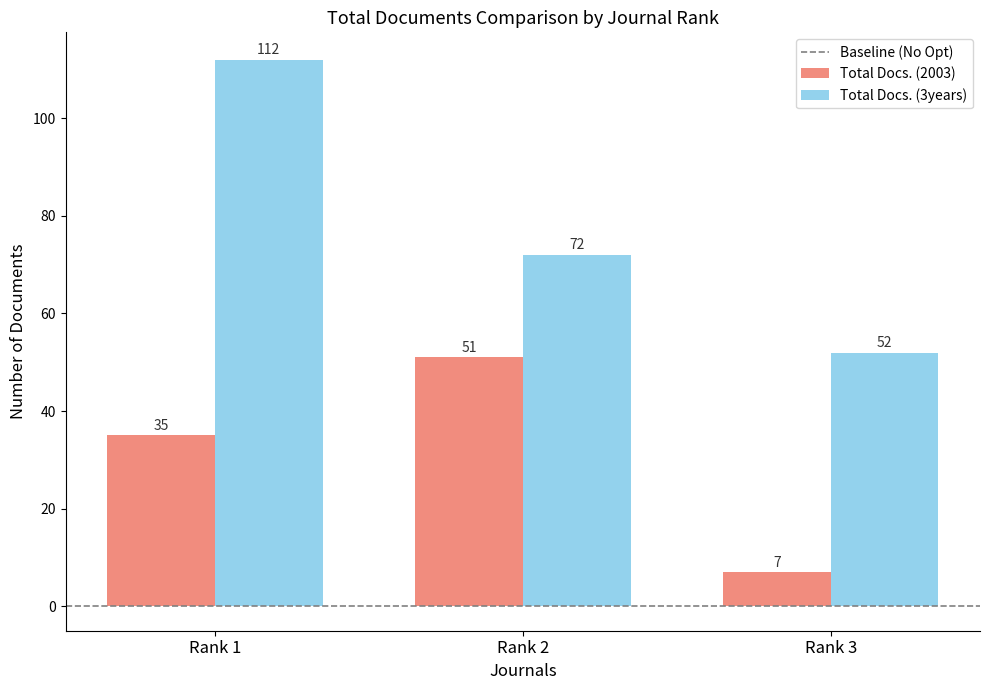

How many values in the Total Docs. (3years) series are below 72?

1